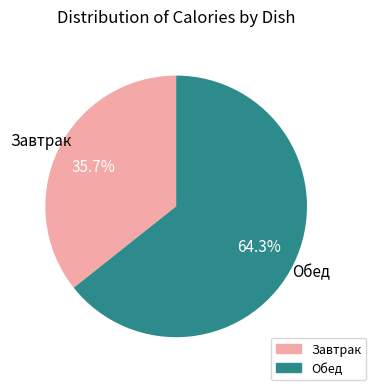

Is there any slice that represents more than half of the pie?

Yes